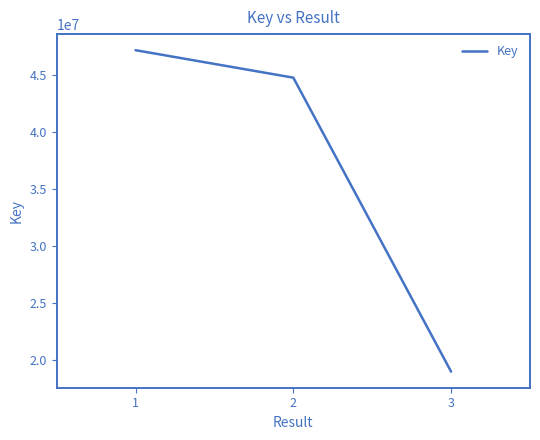

Rank the categories by value from lowest to highest.

3, 2, 1